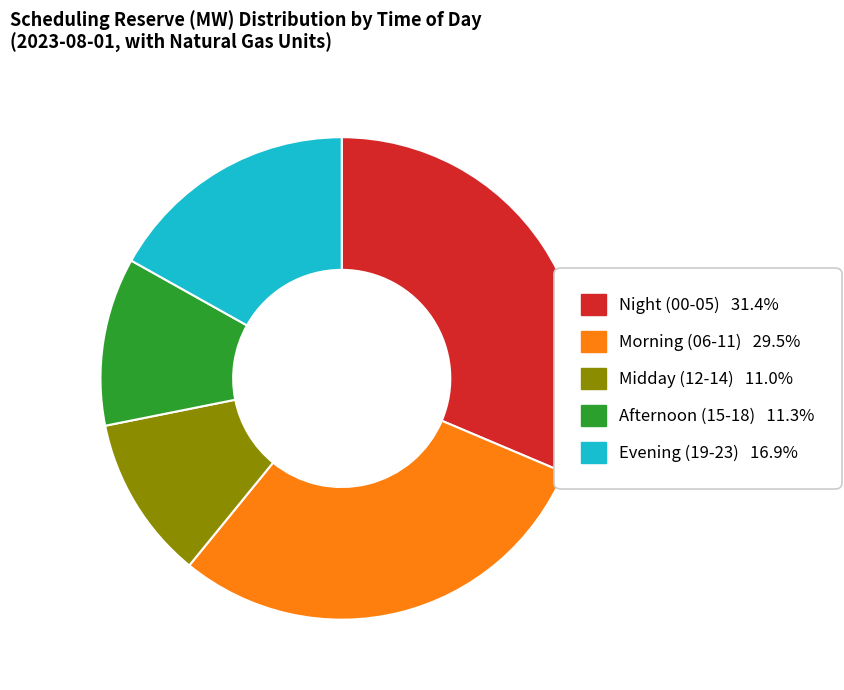

How many slices are in this pie chart?

5